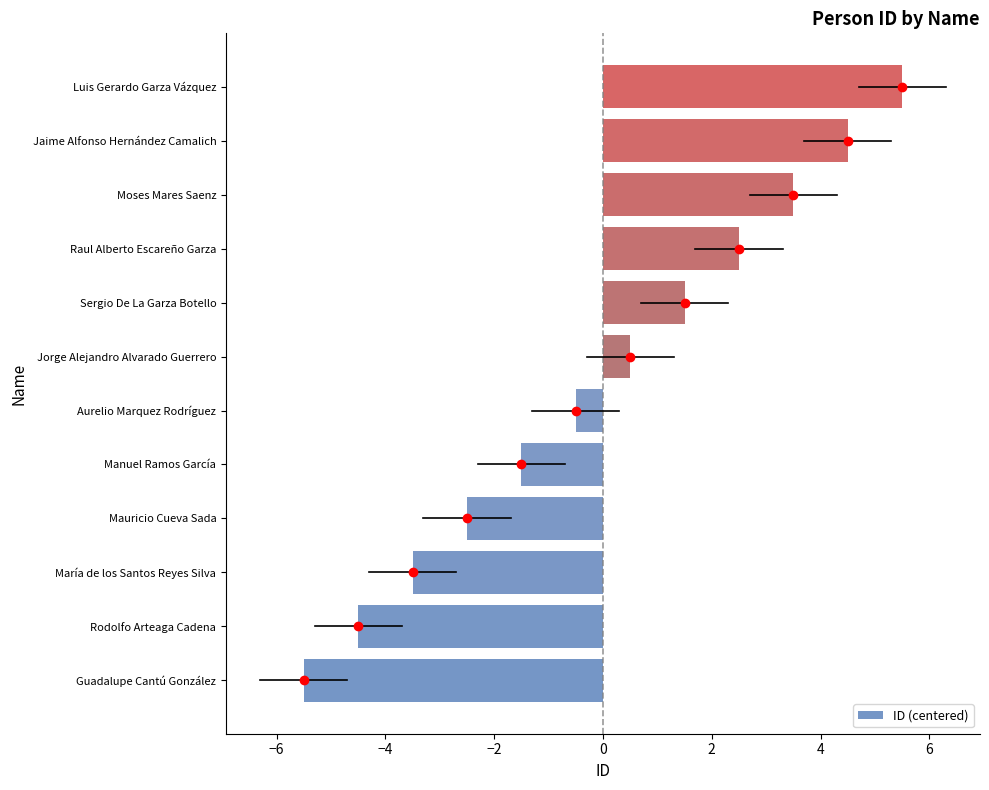

Is it true that the value at Raul Alberto Escareño Garza is 3.5?

False